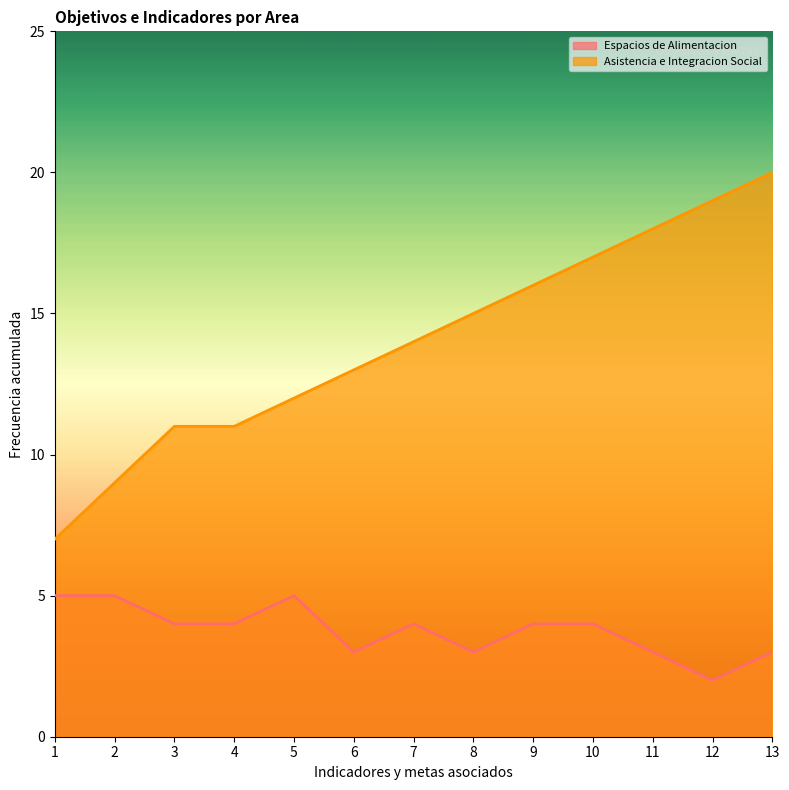

List the series in order of their peak value, lowest first.

Espacios de Alimentacion, Asistencia e Integracion Social